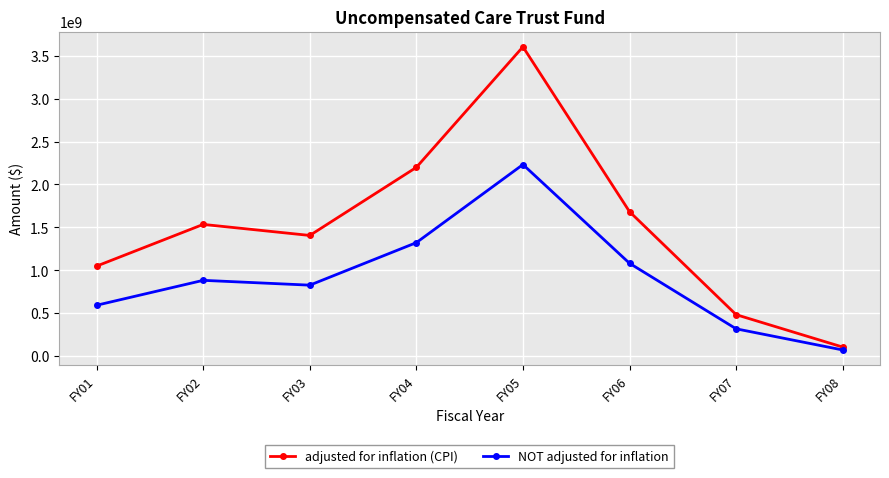

In adjusted for inflation (CPI), how many points are higher than both neighbors (excluding endpoints)?

2